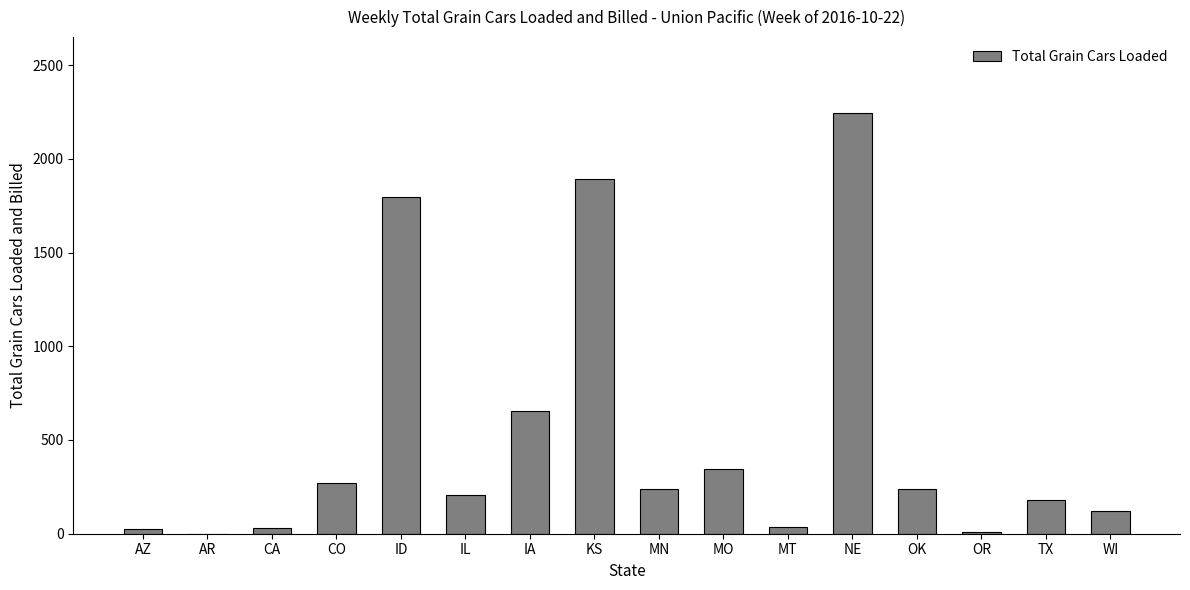

Are the bars grouped side by side (vs. stacked)?

No